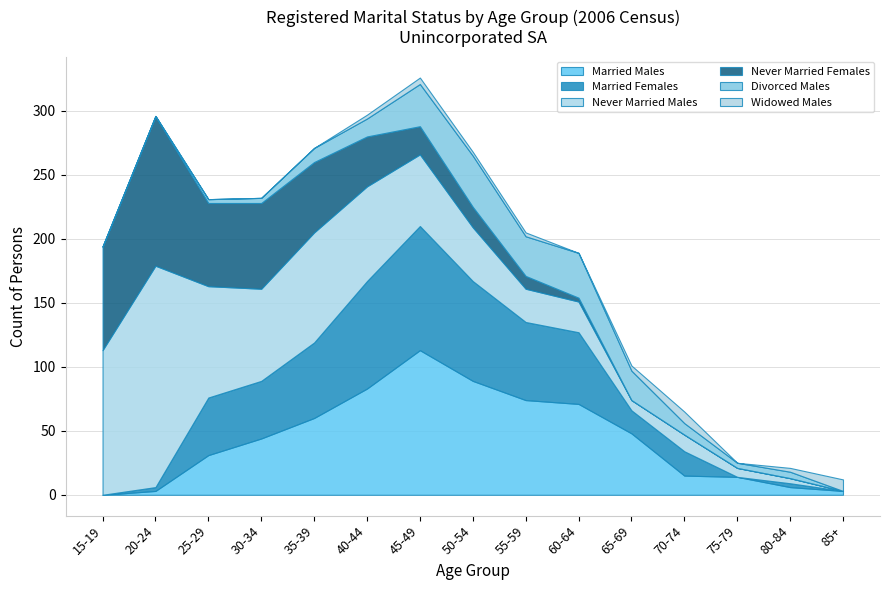

True or false: Never Married Females has a value of 10 at 55-59.

True